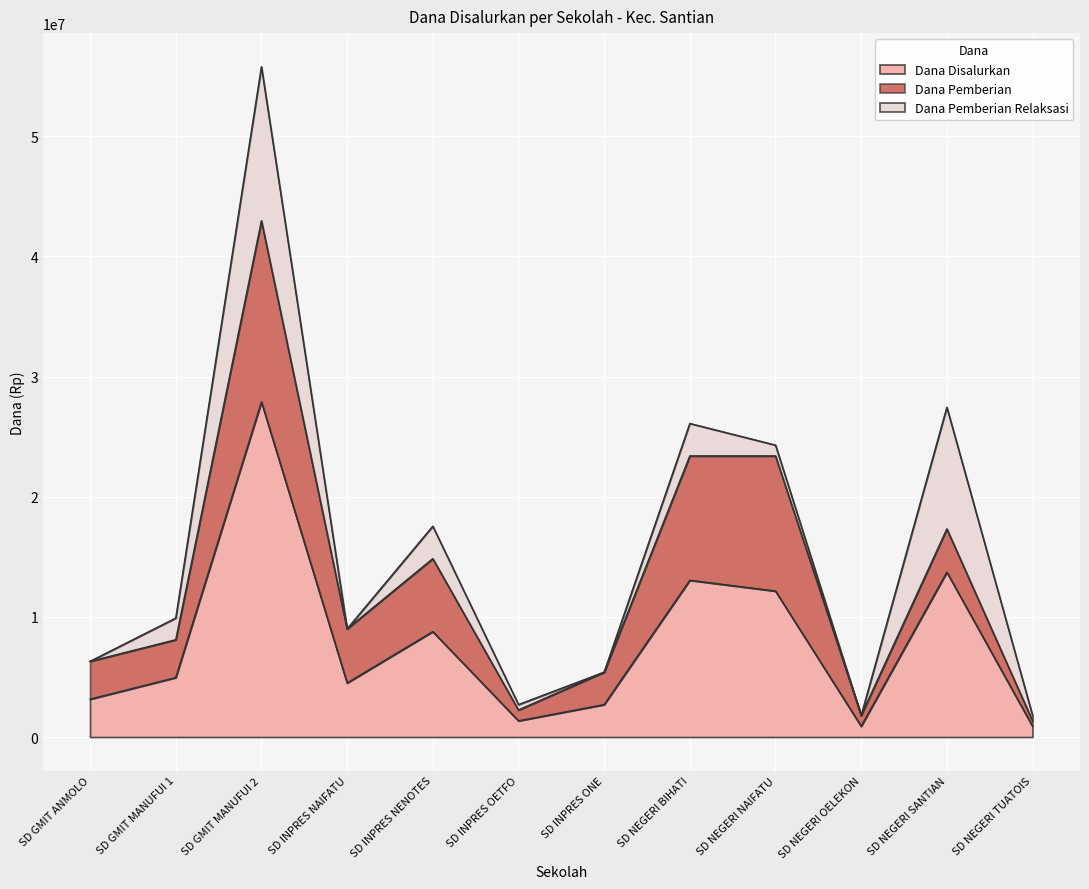

Between SD INPRES NAIFATU and SD NEGERI NAIFATU, which series saw the biggest shift?

Dana Disalurkan